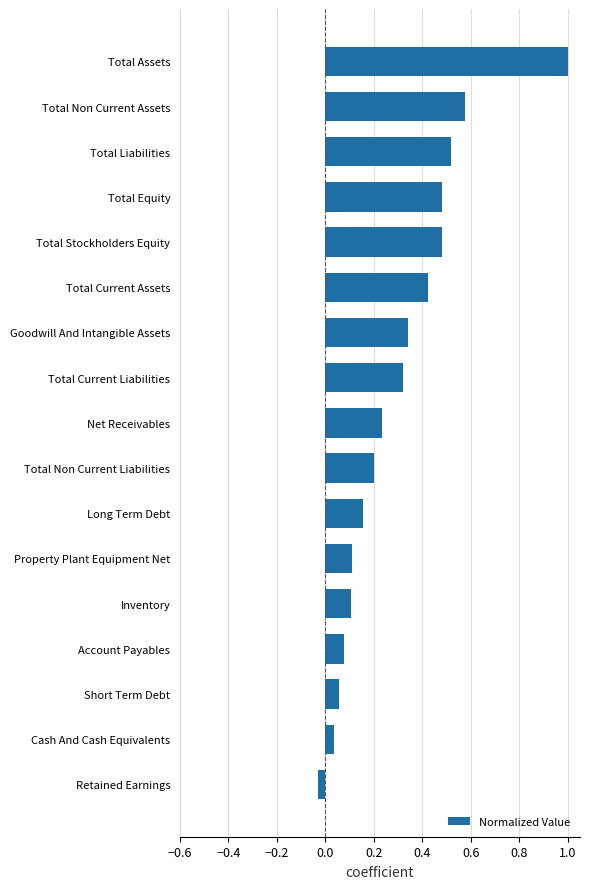

True or false: the data shows 0.1 at Inventory.

True